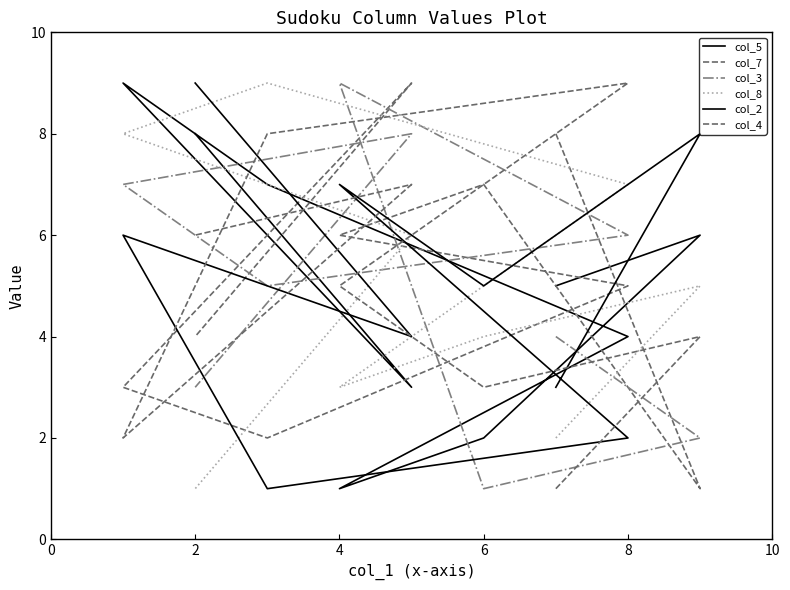

Where is the first local minimum for col_2?

6